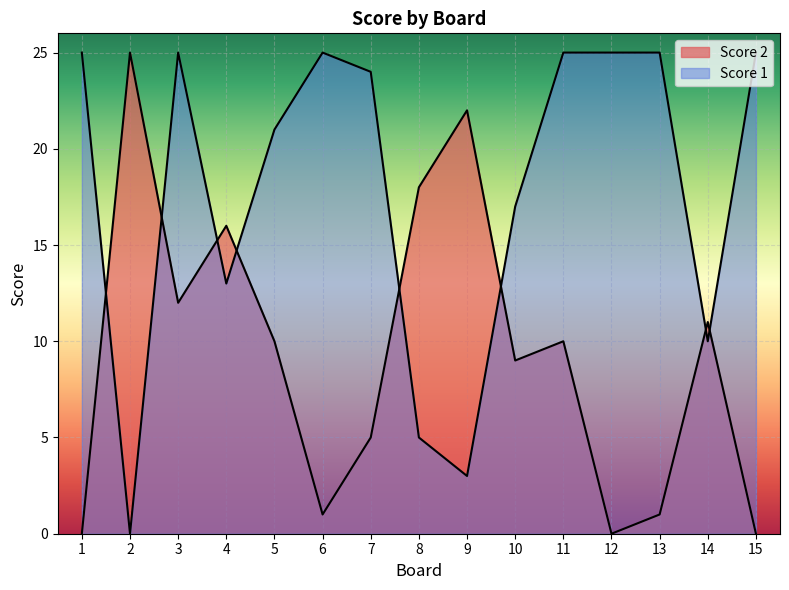

Does the chart display data point markers on the line(s)?

No